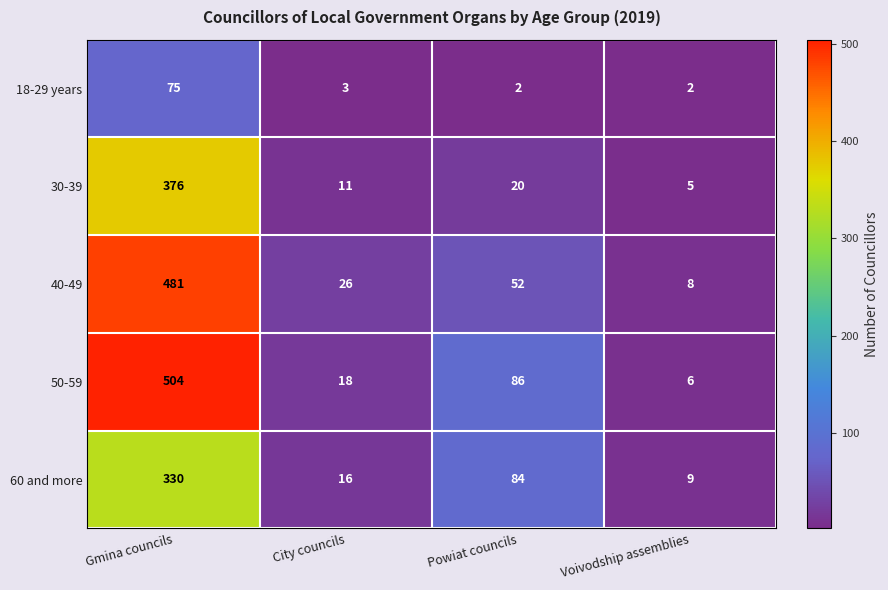

What is the spread (max minus min) of values at Voivodship assemblies?

7